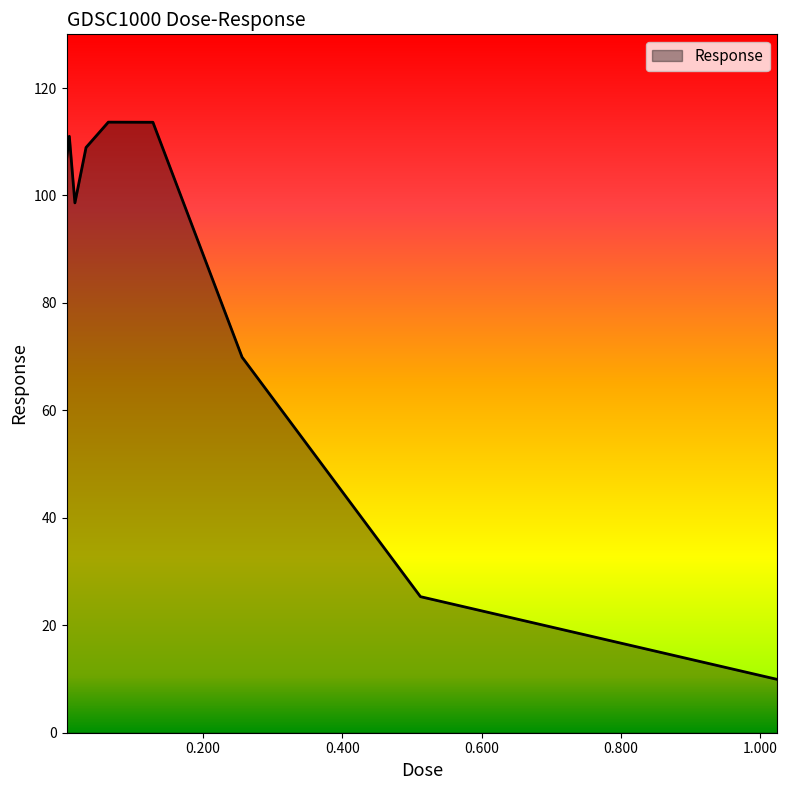

What is the difference between the maximum and minimum values?

103.7